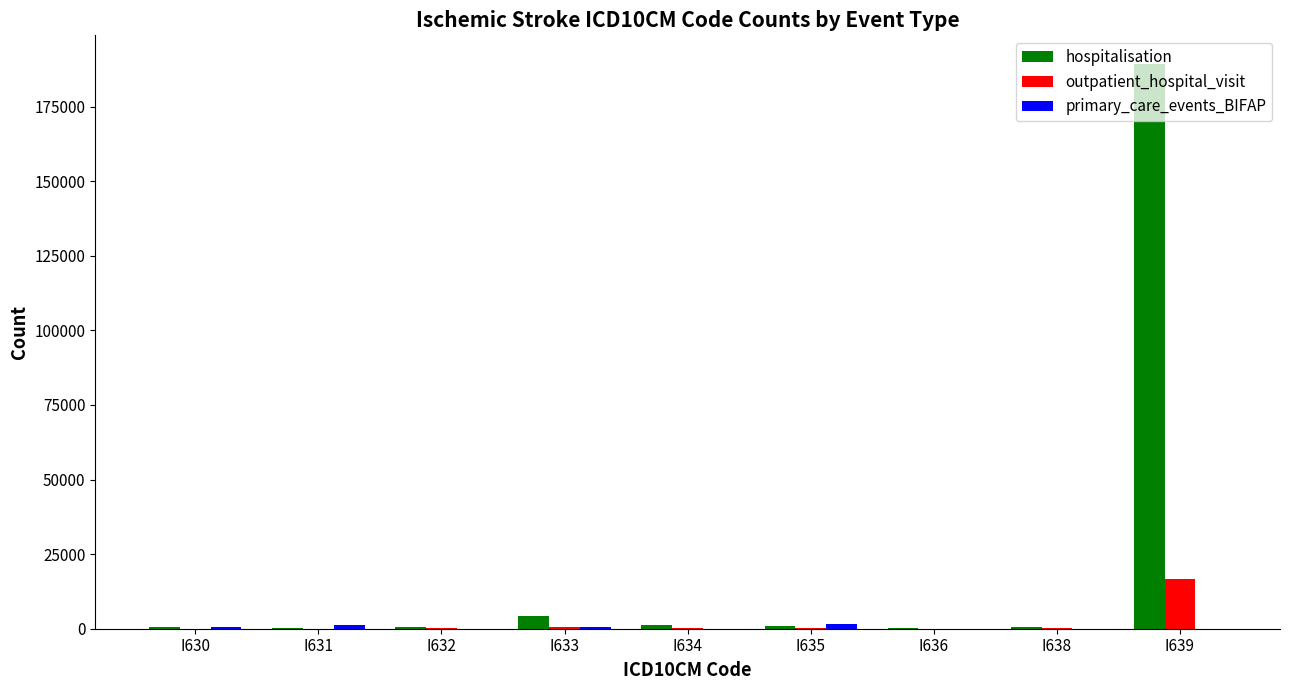

What is the maximum value shown in the chart?

189387